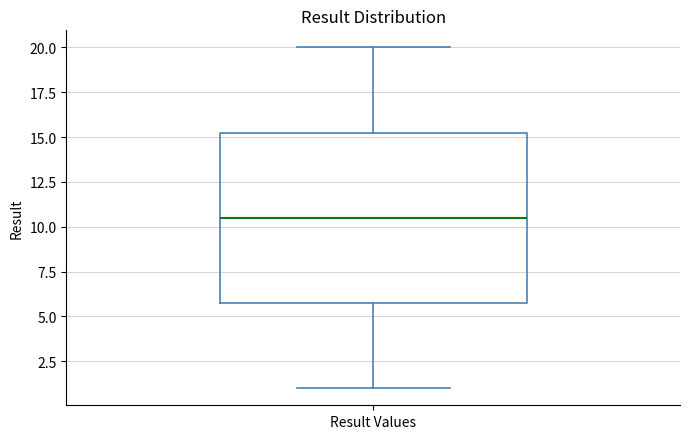

Transcribe this box plot: give where the median line is, the range the box spans, and where the two whiskers end, as read against the y-axis. The values are not printed on the chart, so give them approximately, as read against the axis.

median 10.5, box 6.0 to 15.5, whiskers 1.0 to 20.0